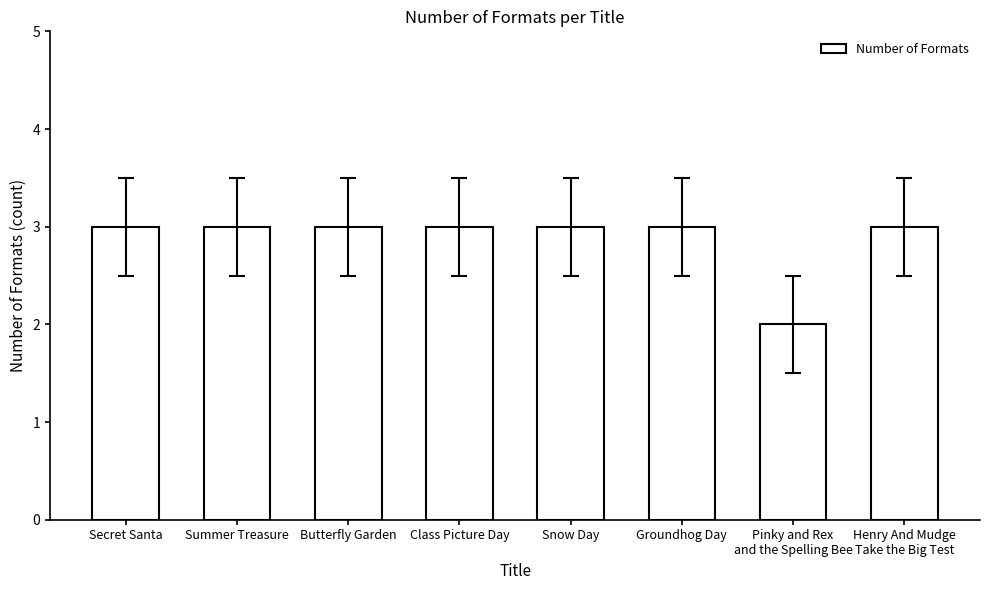

Reading right to left, what are all the values shown in this chart?

3	2	3	3	3	3	3	3